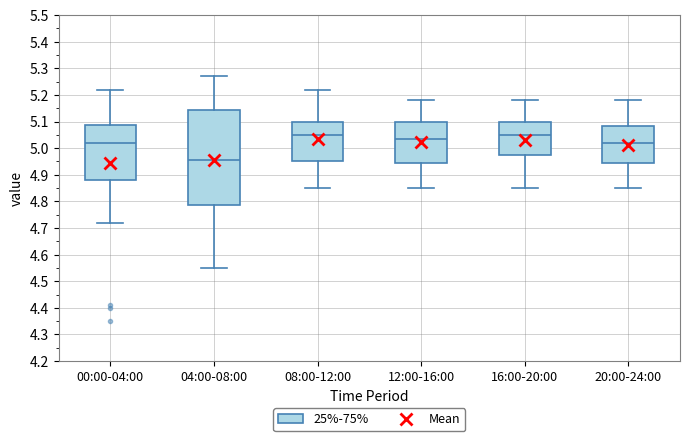

Where does the median line of the box for 00:00-04:00 sit on the y-axis? The values are not printed on the chart, so give them approximately, as read against the axis.

5.02